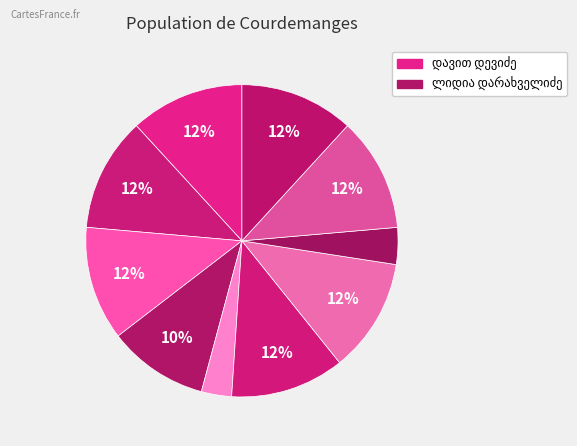

What portion of the pie excludes ლიდია დარახველიძე?

89.6%